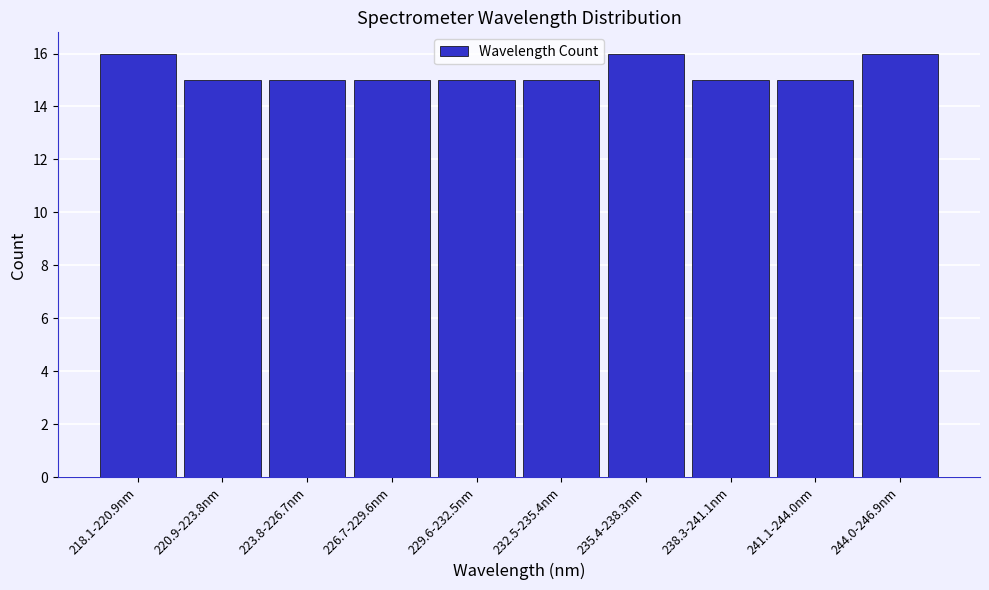

Reading left to right, what are all the values shown in this chart?

218.1-220.9nm=16	220.9-223.8nm=15	223.8-226.7nm=15	226.7-229.6nm=15	229.6-232.5nm=15	232.5-235.4nm=15	235.4-238.3nm=16	238.3-241.1nm=15	241.1-244.0nm=15	244.0-246.9nm=16